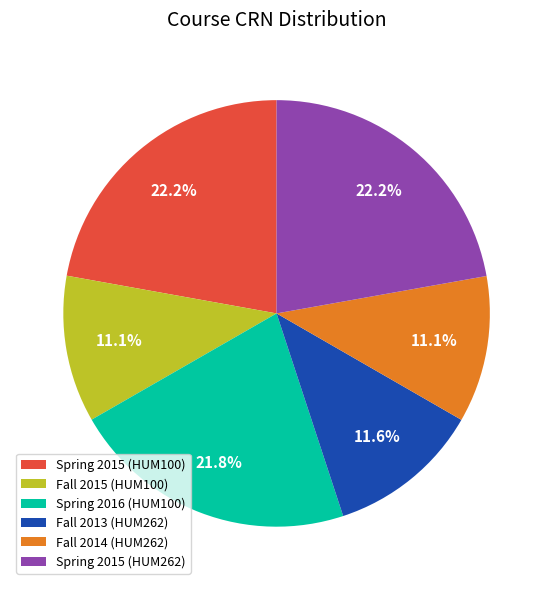

What is the ratio of the value at Fall 2015 (HUM100) to the value at Spring 2015 (HUM262)?

0.5